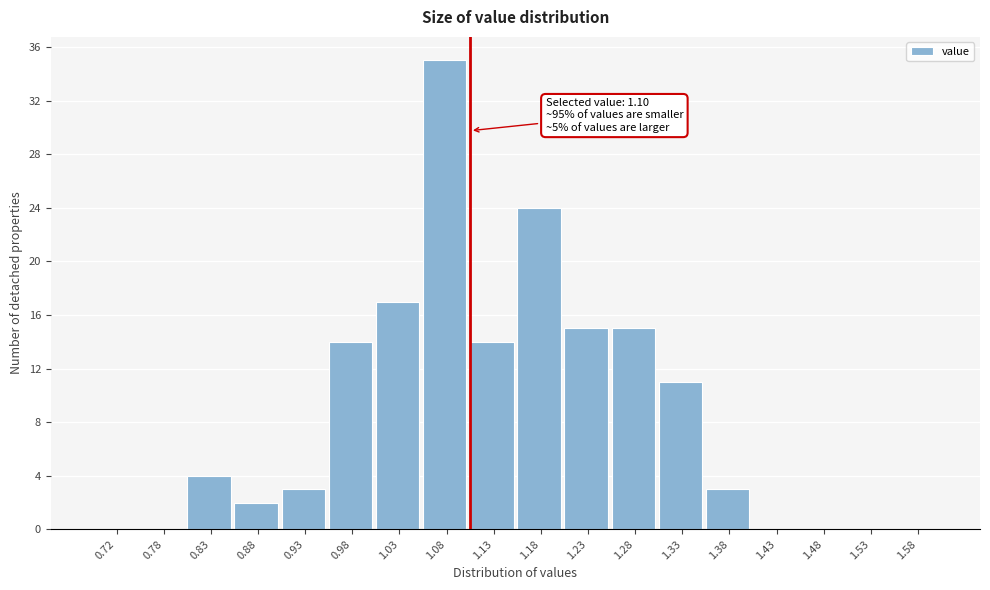

Which range on the x-axis has the tallest bar?

1.05 to 1.10